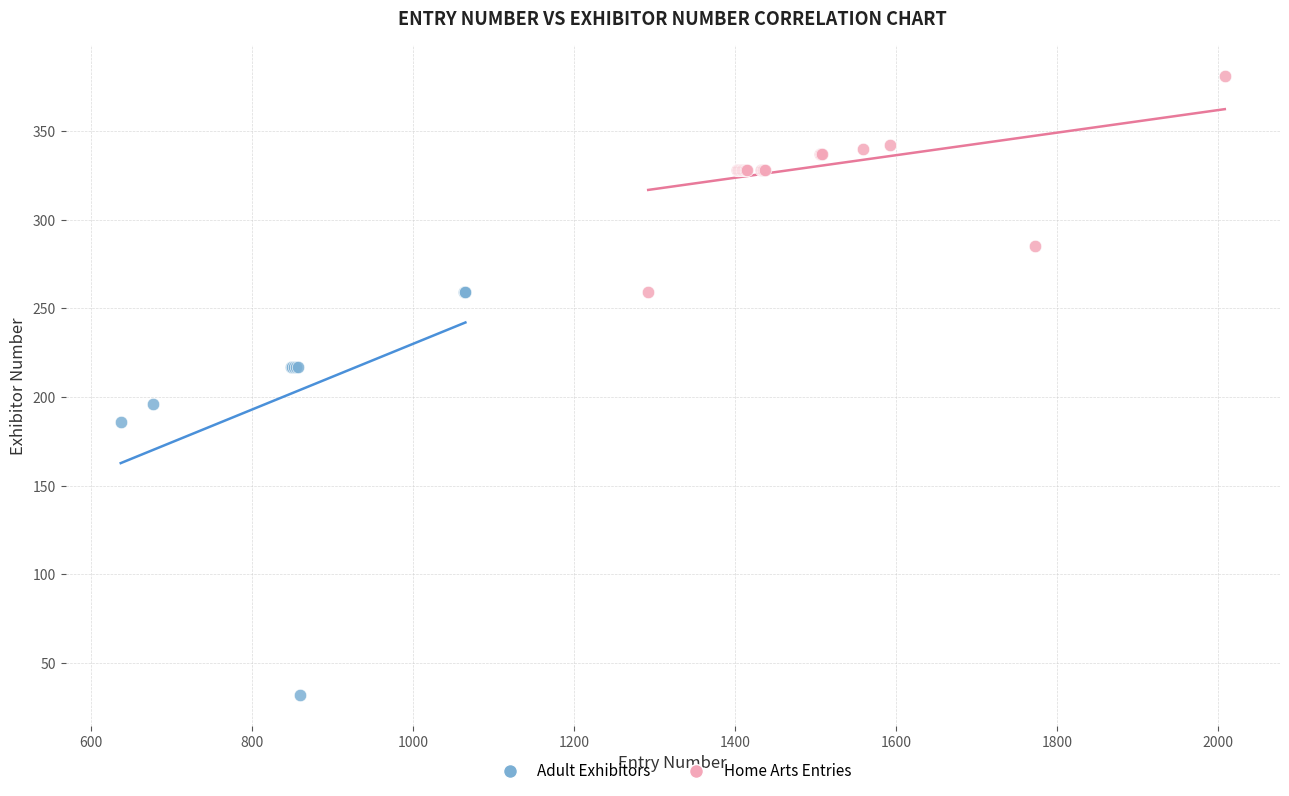

Which series has the widest spread of Y values?

Adult Exhibitors